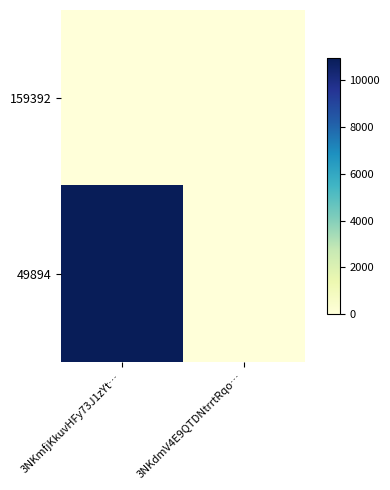

At 3NKdmV4E9QTDNtrrtRqo…, list the series in order from largest to smallest.

159392, 49894